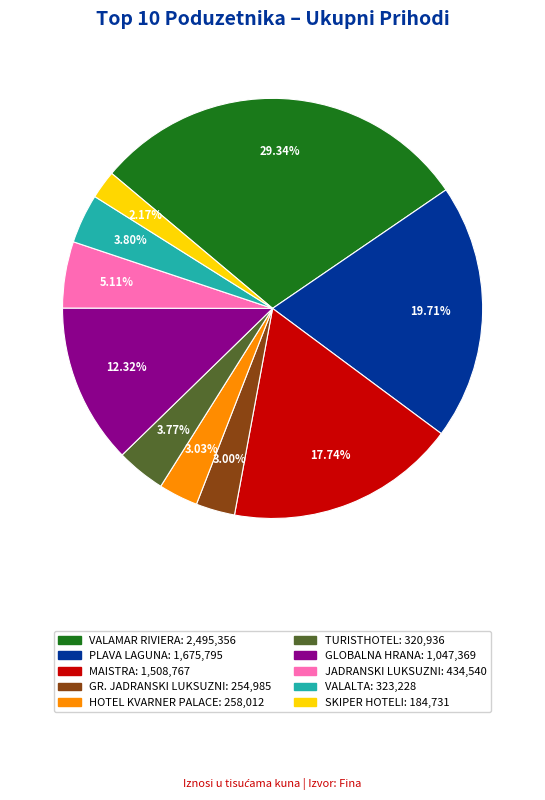

To the nearest percent, what is the average slice percentage?

10%